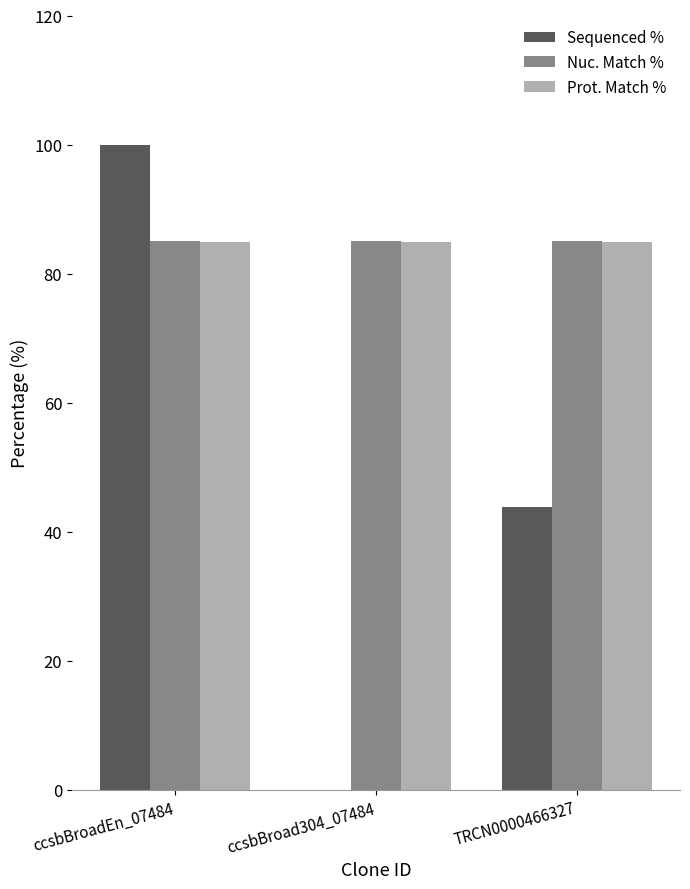

At which category is the sum across all series the highest?

ccsbBroadEn_07484